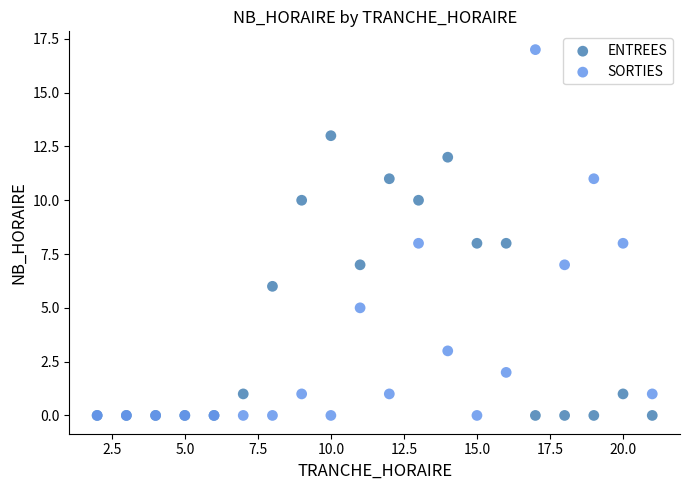

Which series reaches the maximum Y coordinate?

SORTIES